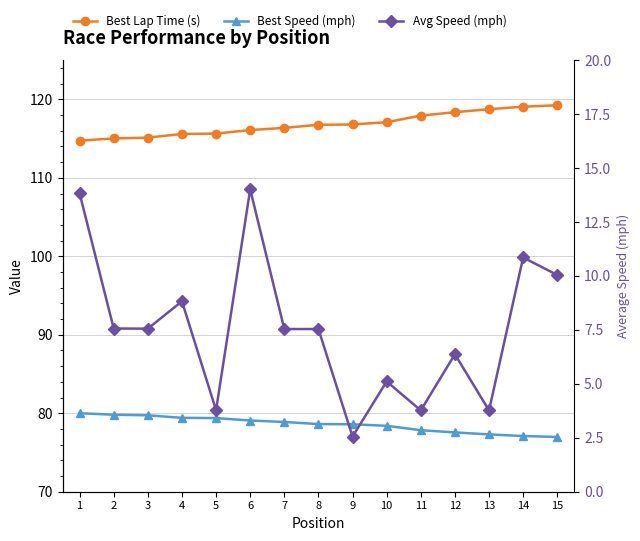

What is the sum of all Best Speed (mph) values?

1178.7